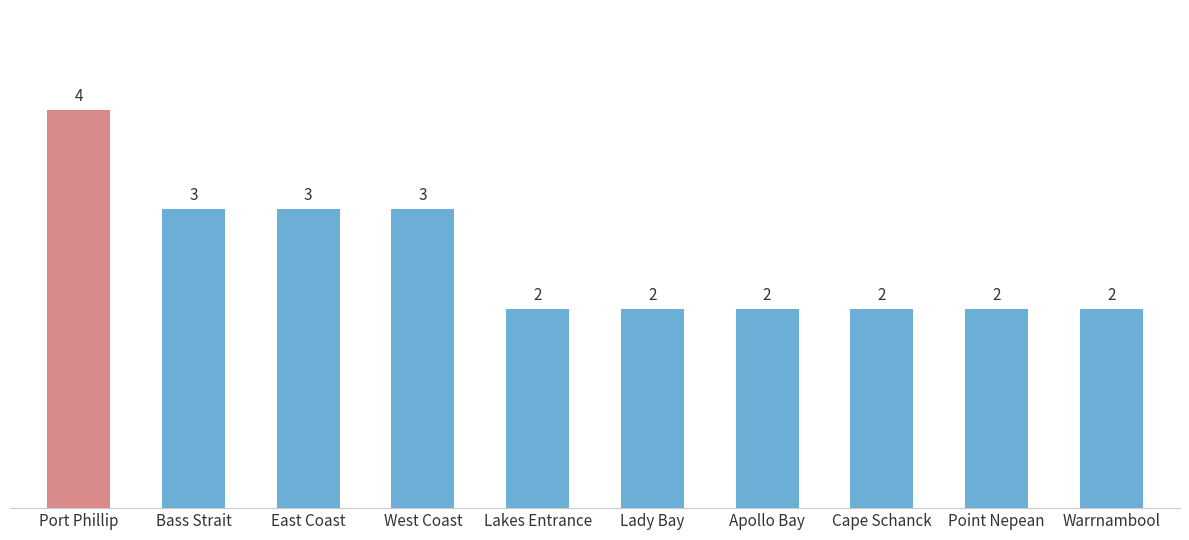

Read the value at Point Nepean.

2